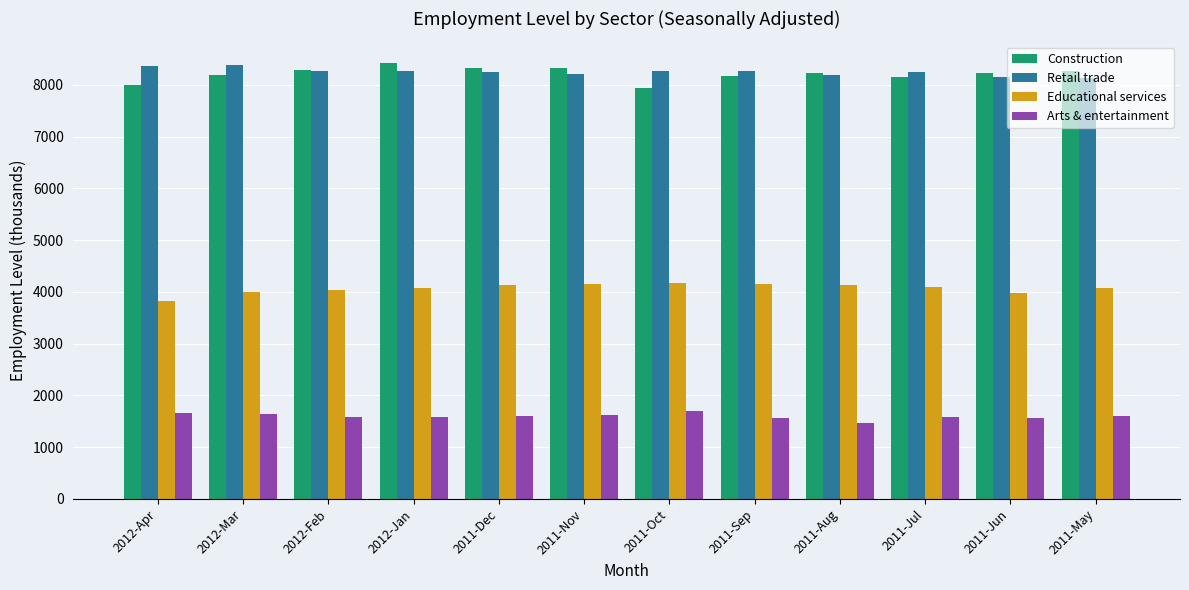

Does the chart contain stacked bars?

No